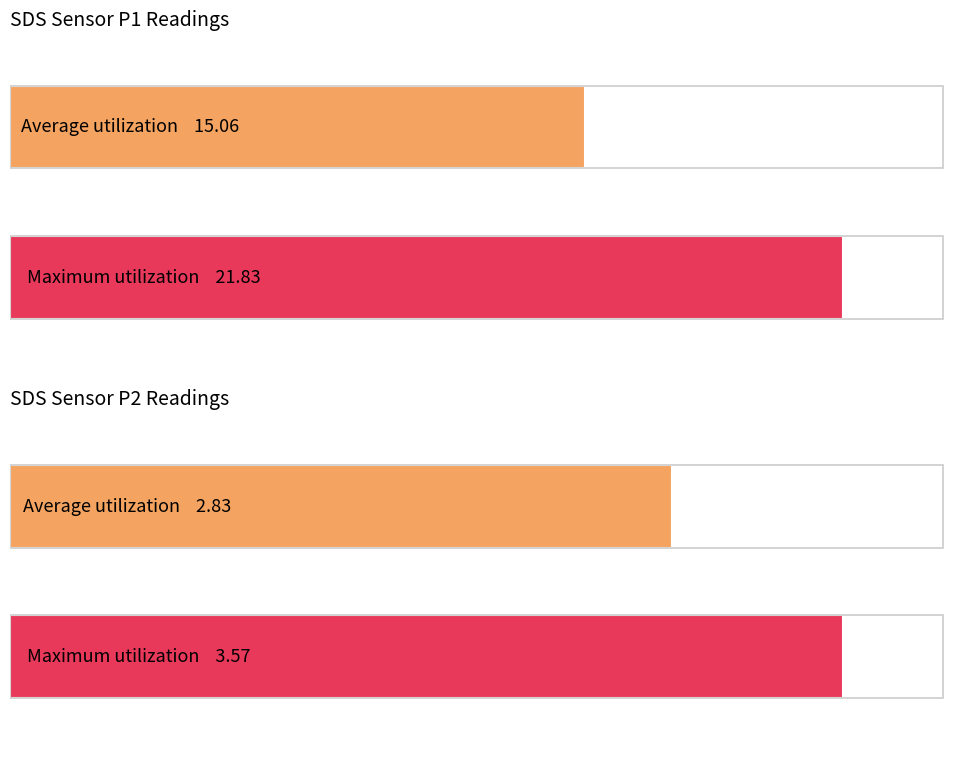

List the series in order of their peak value, lowest first.

SDS_P2, SDS_P1